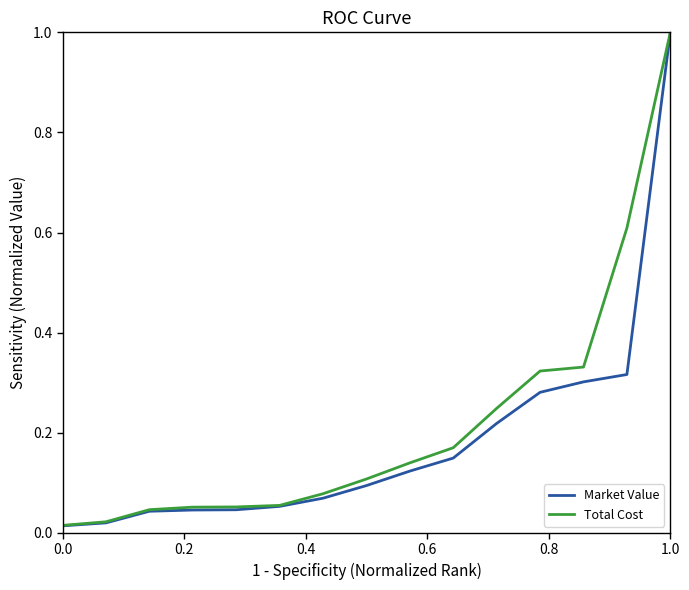

At how many categories does at least one series exceed 0?

15